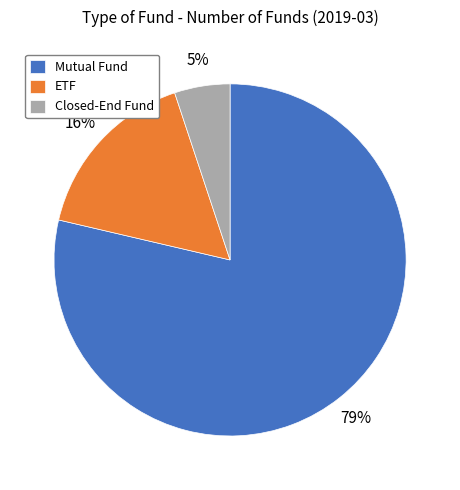

Which has a higher value, ETF or Mutual Fund?

Mutual Fund